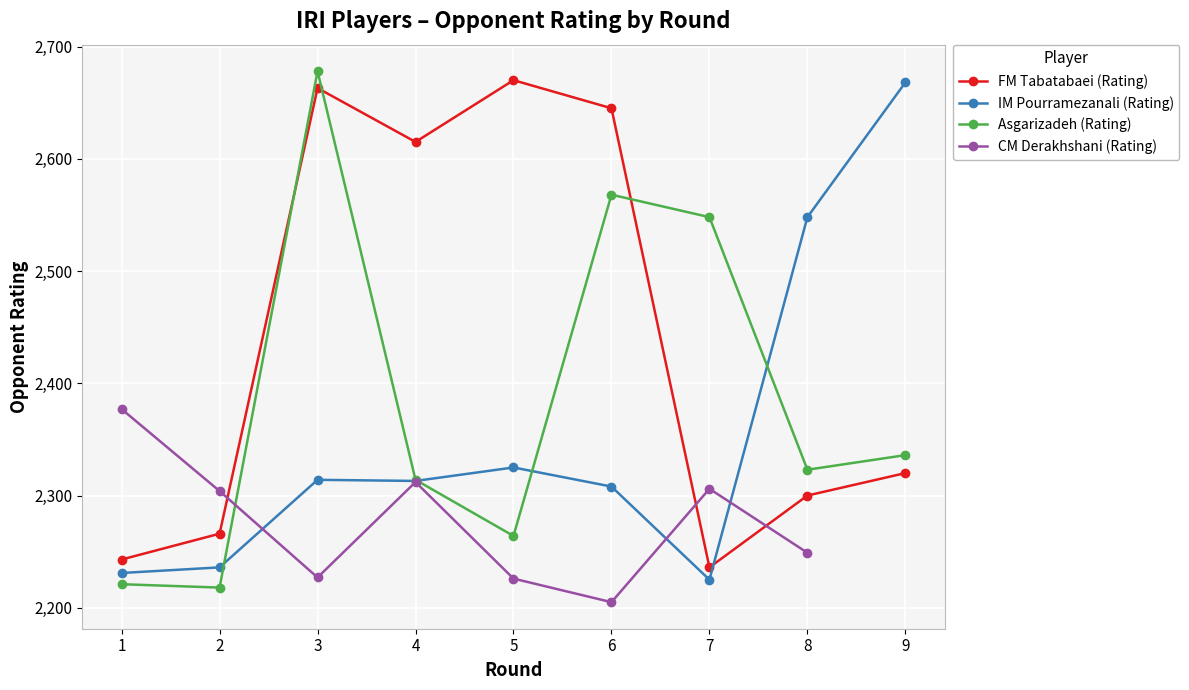

What is the value of the FM Tabatabaei (Rating) point at the 7th from the left?

2236